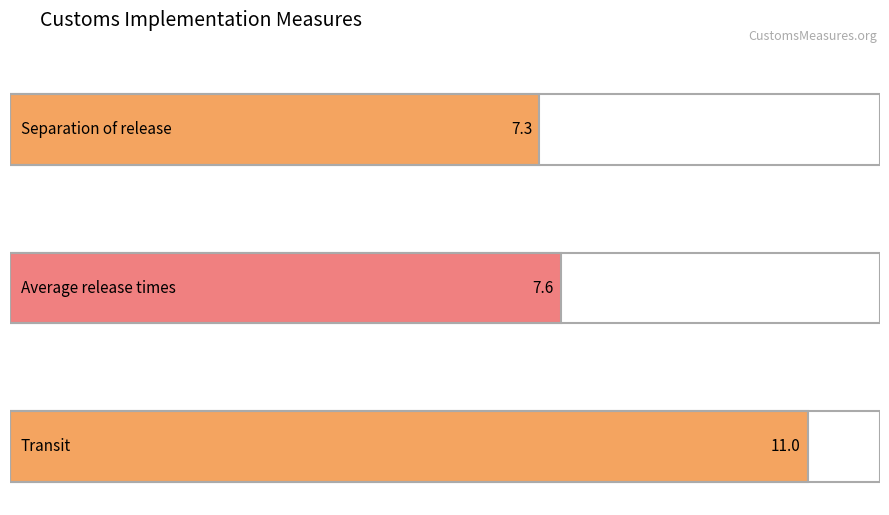

Which has a higher value, Separation of release or Average release times?

Average release times